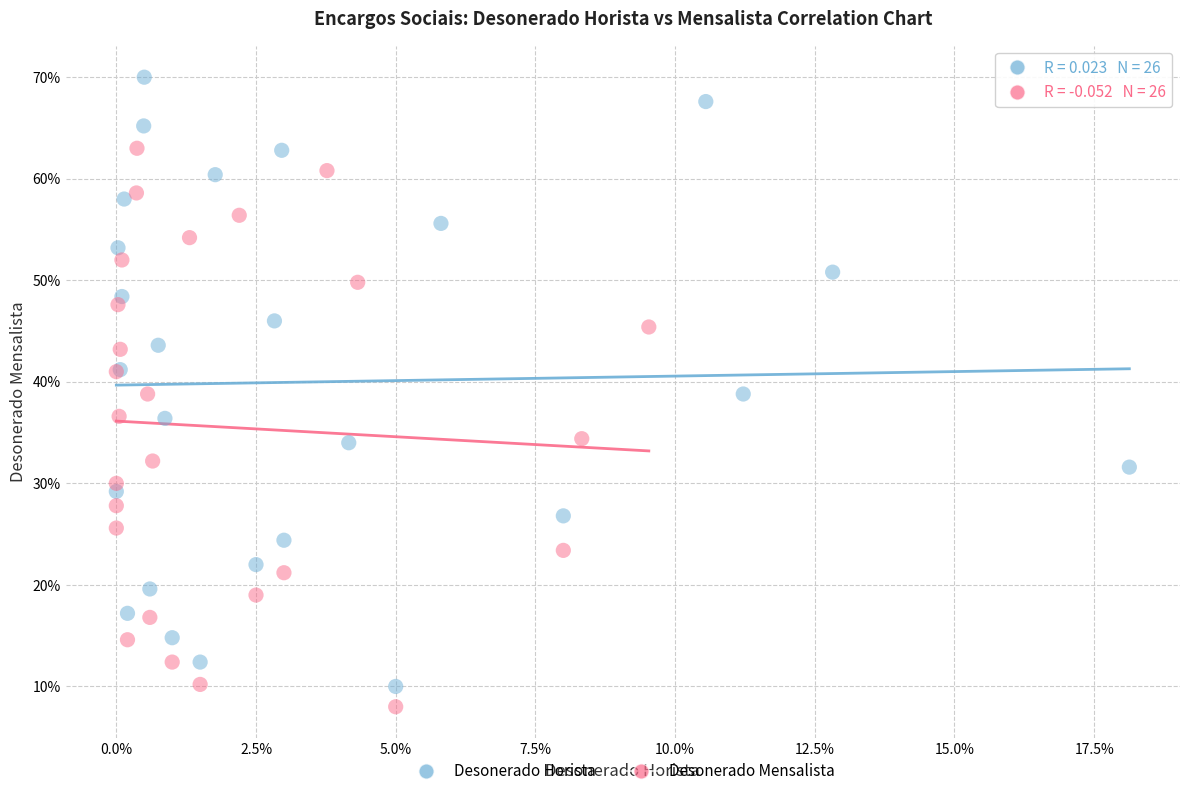

What are all the series names shown in the legend?

Desonerado Horista, Desonerado Mensalista